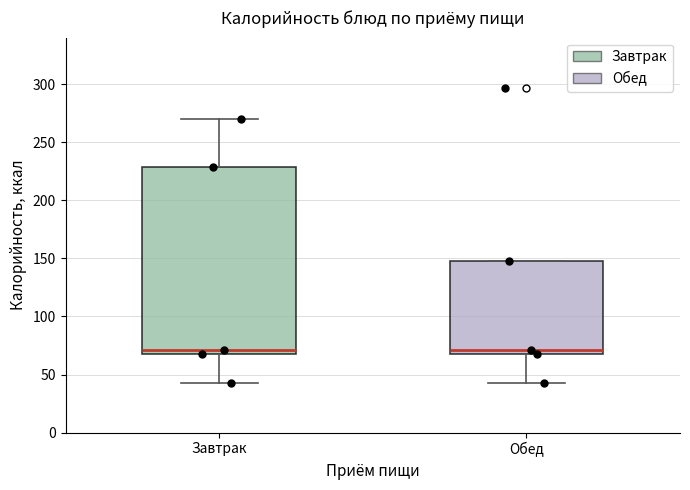

Where is the upper edge of the box for Завтрак on the y-axis? The values are not printed on the chart, so give them approximately, as read against the axis.

230